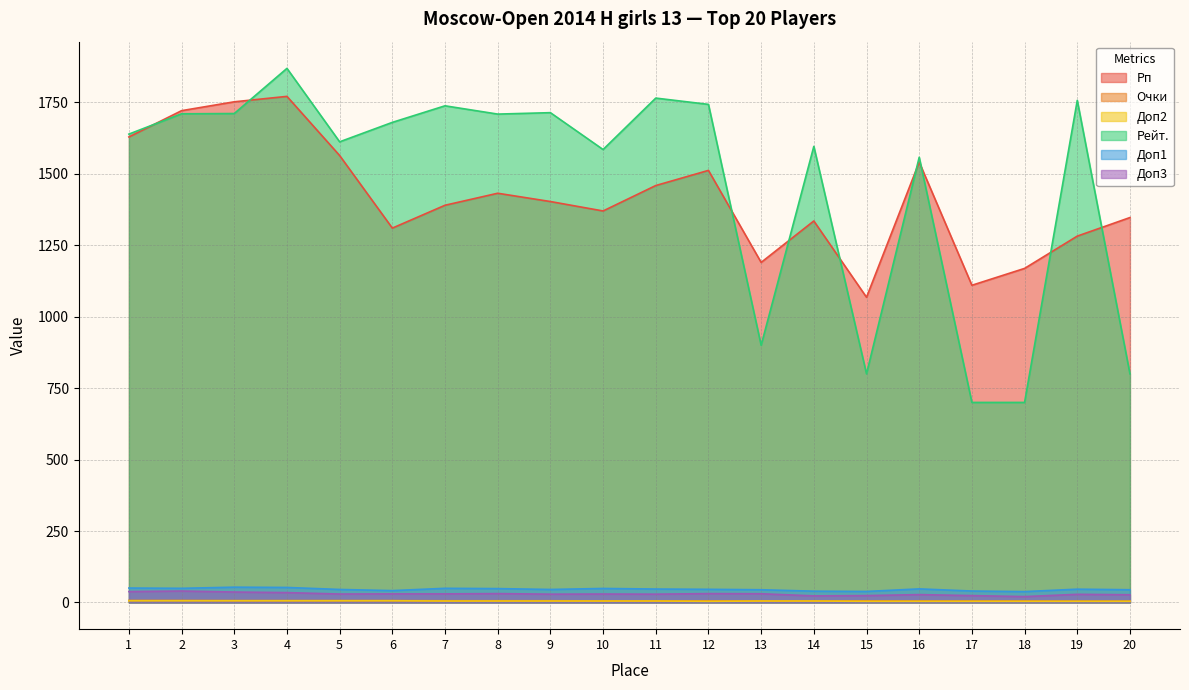

Reading left to right, transcribe all the data shown in this chart.

Рп: 1629.0	1721.0	1752.0	1771.0	1564.0	1310.0	1390.0	1432.0	1403.0	1370.0	1459.0	1512.0	1190.0	1335.0	1068.0	1541.0	1110.0	1169.0	1282.0	1347.0
Очки: 7.0	7.0	6.5	6.5	6.5	6.5	6.0	6.0	6.0	5.5	5.5	5.5	5.5	5.5	5.5	5.0	5.0	5.0	4.5	4.5
Доп2: 6.0	6.0	6.0	6.0	6.0	6.0	5.0	5.0	5.0	5.0	5.0	4.0	5.0	5.0	4.0	4.0	4.0	4.0	4.0	4.0
Рейт.: 1639.0	1710.0	1711.0	1869.0	1612.0	1680.0	1738.0	1709.0	1714.0	1585.0	1765.0	1743.0	900.0	1596.0	800.0	1558.0	700.0	700.0	1757.0	800.0
Доп1: 50.5	49.5	53.5	52.5	45.5	41.5	49.5	48.5	45.5	49.0	47.0	46.0	44.5	39.5	38.5	47.5	40.0	38.0	46.5	44.5
Доп3: 38.0	40.0	36.5	34.5	29.5	30.0	30.0	31.0	29.0	29.5	29.0	31.0	30.5	23.0	24.0	27.5	24.0	20.5	28.5	27.0